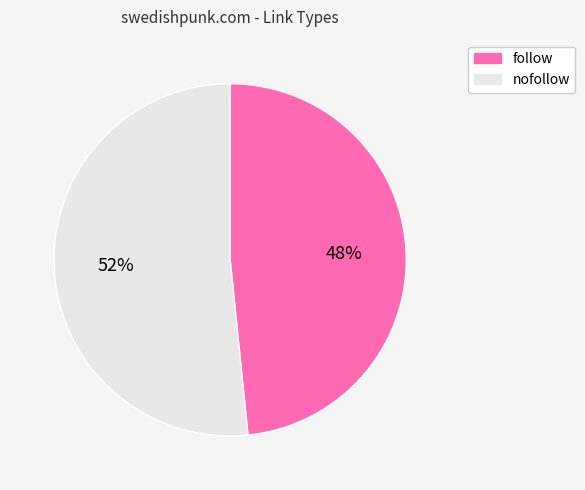

To the nearest percent, what portion does nofollow represent?

52%